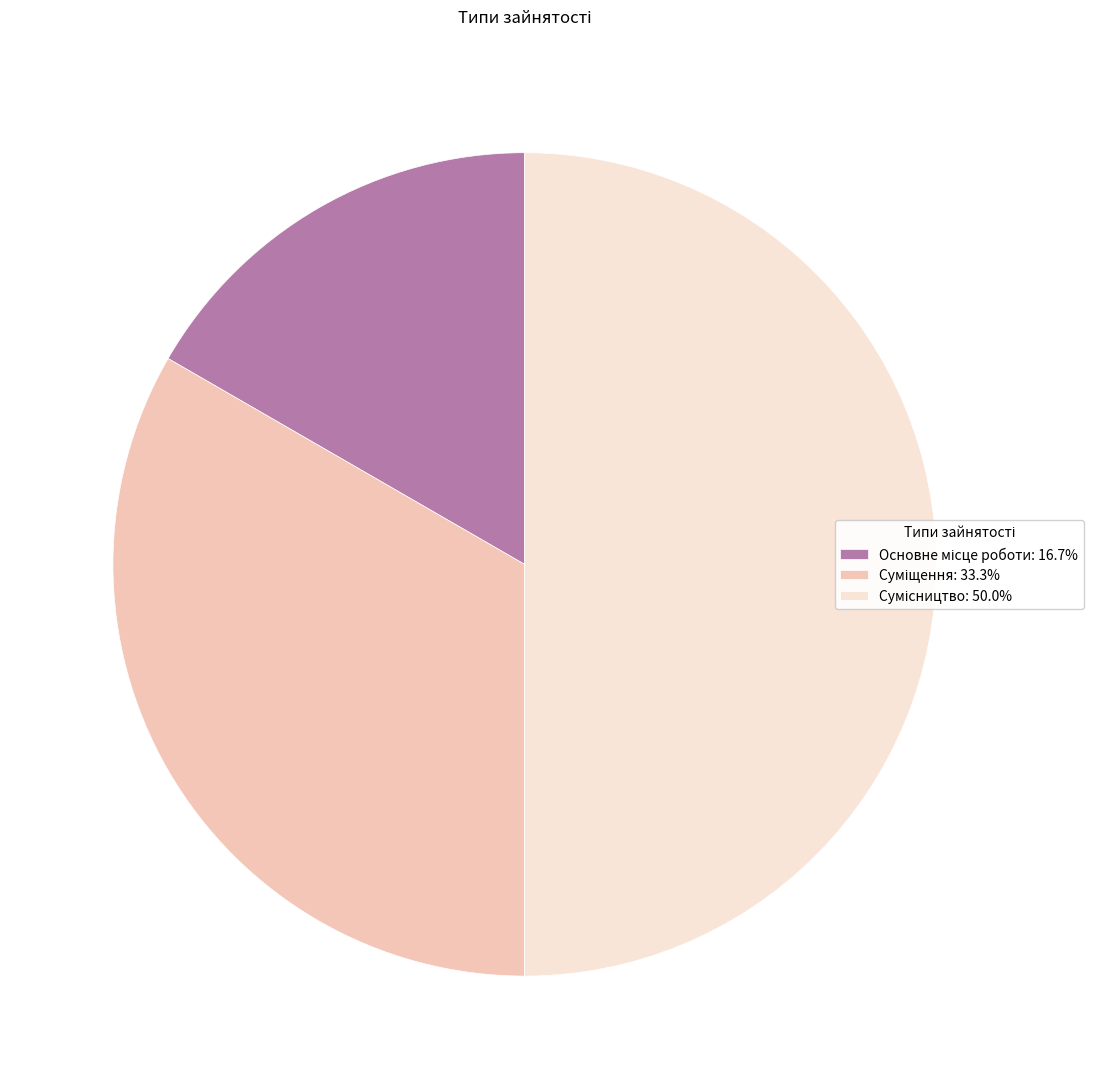

Count the number of slices in the pie.

3